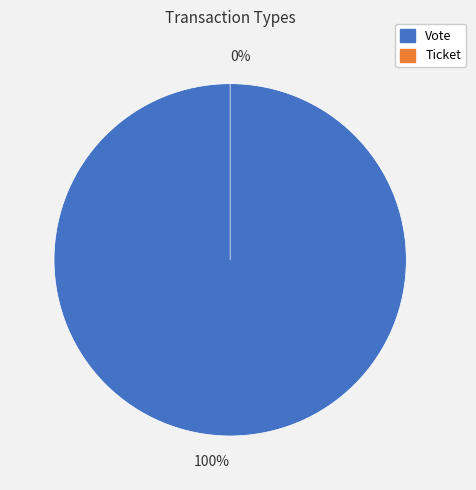

To the nearest percent, what is the average slice percentage?

50%